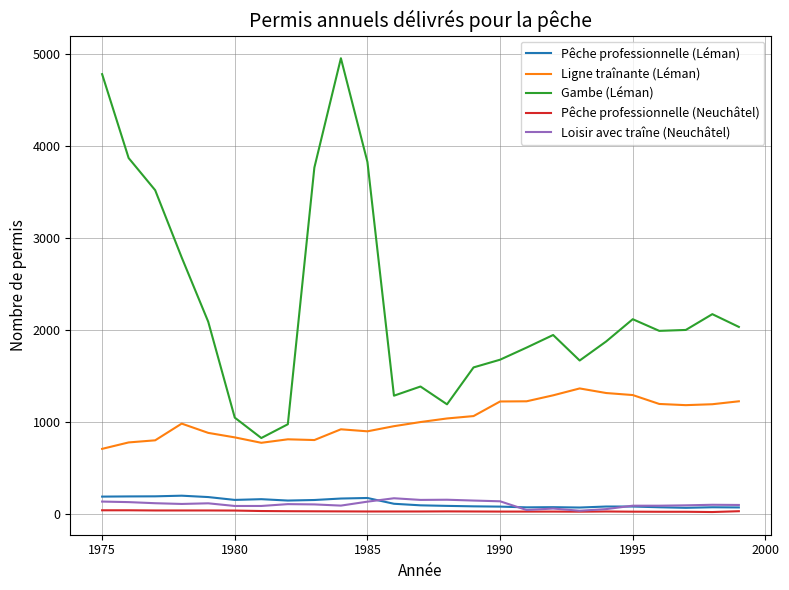

True or false: Loisir avec traîne (Neuchâtel) and Gambe (Léman) intersect in this chart.

False